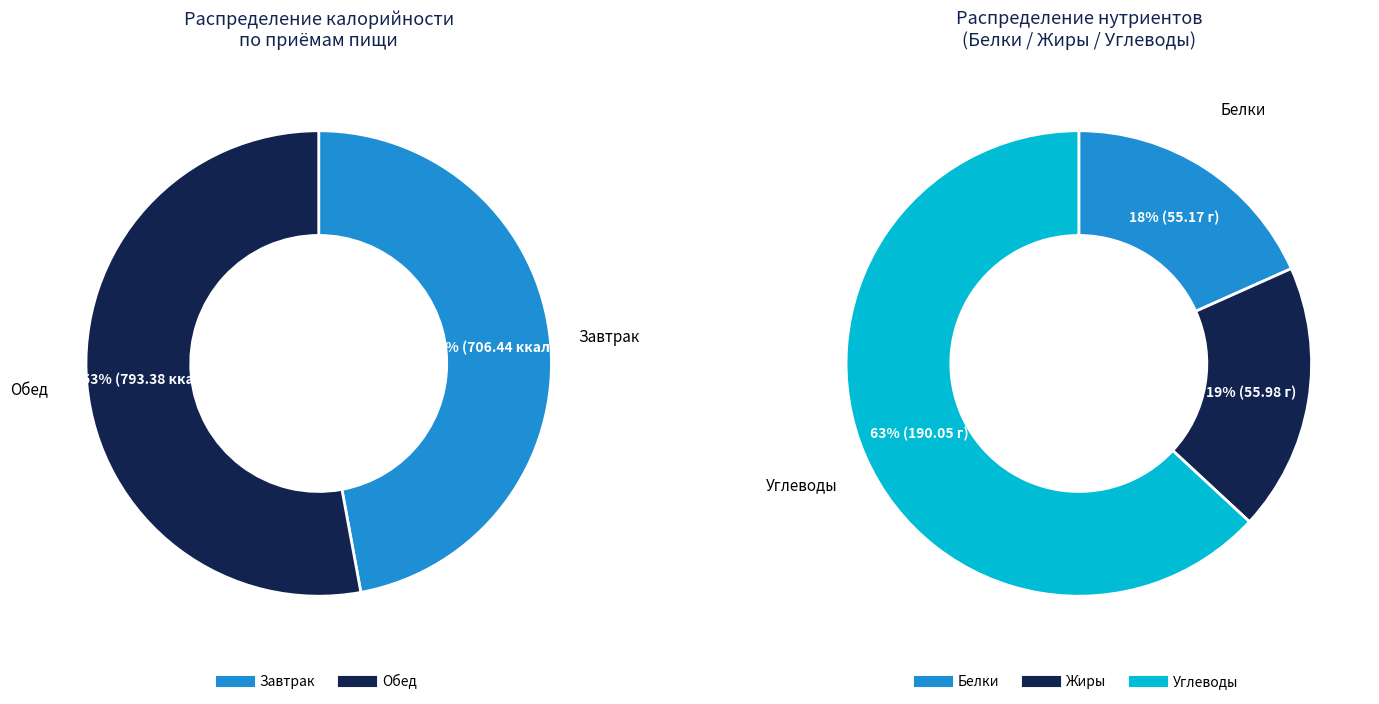

Combined, what portion of the pie is Завтрак and Обед?

100.0%